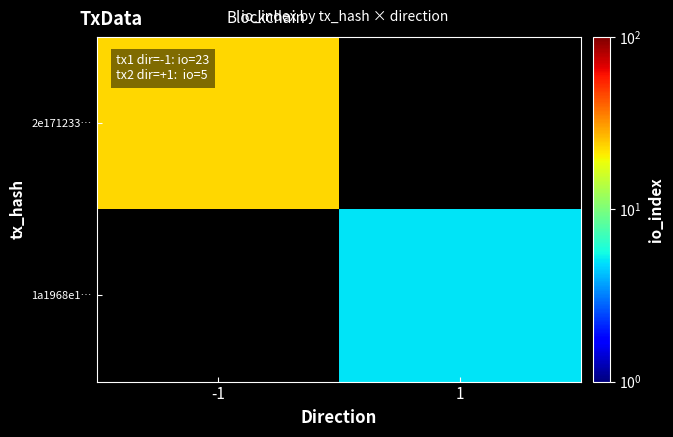

Which series has the largest range (max minus min)?

2e171233…